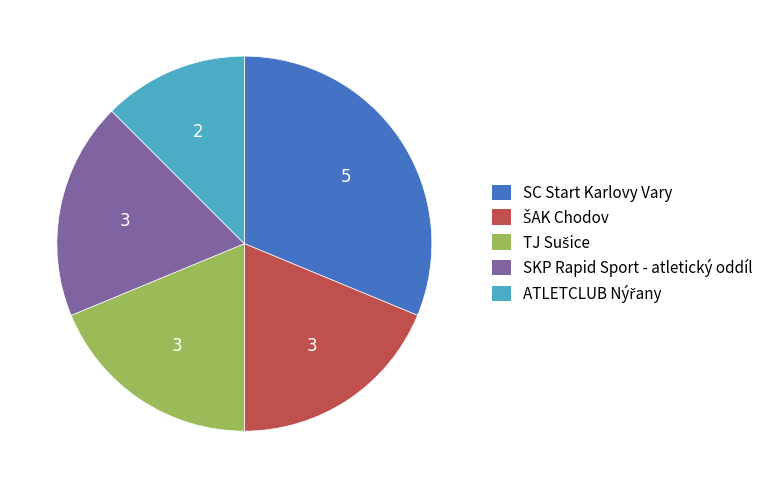

True or false: SC Start Karlovy Vary accounts for 46% of the total.

False